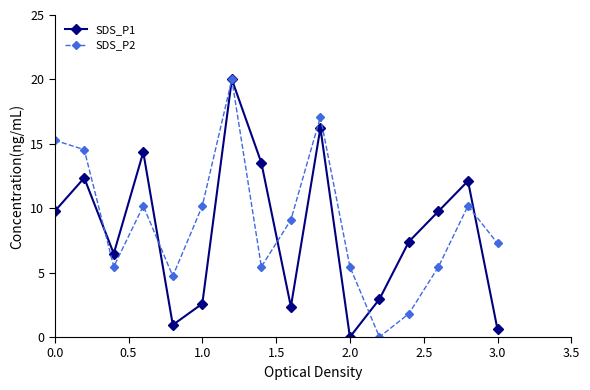

What is the value of the SDS_P2 point at the 4th from the left?

10.2